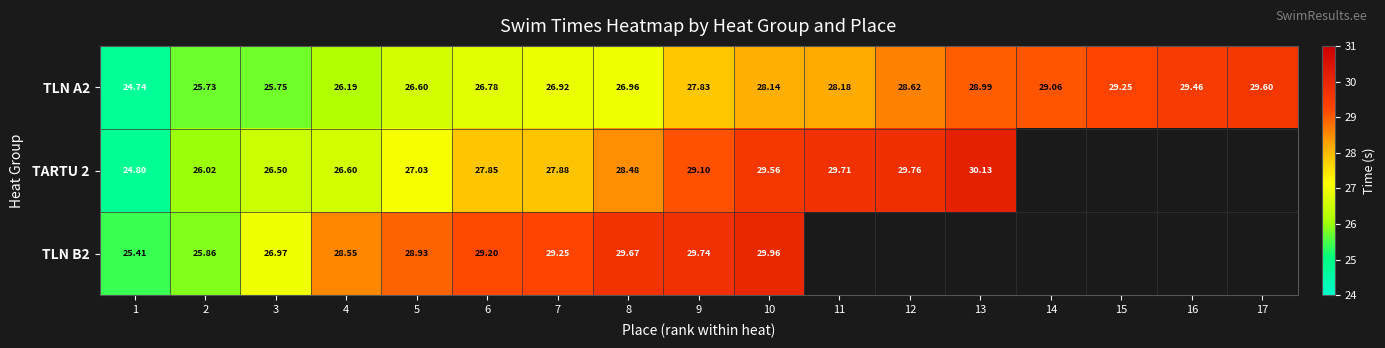

What is the difference between the highest and lowest values at 10?

1.8